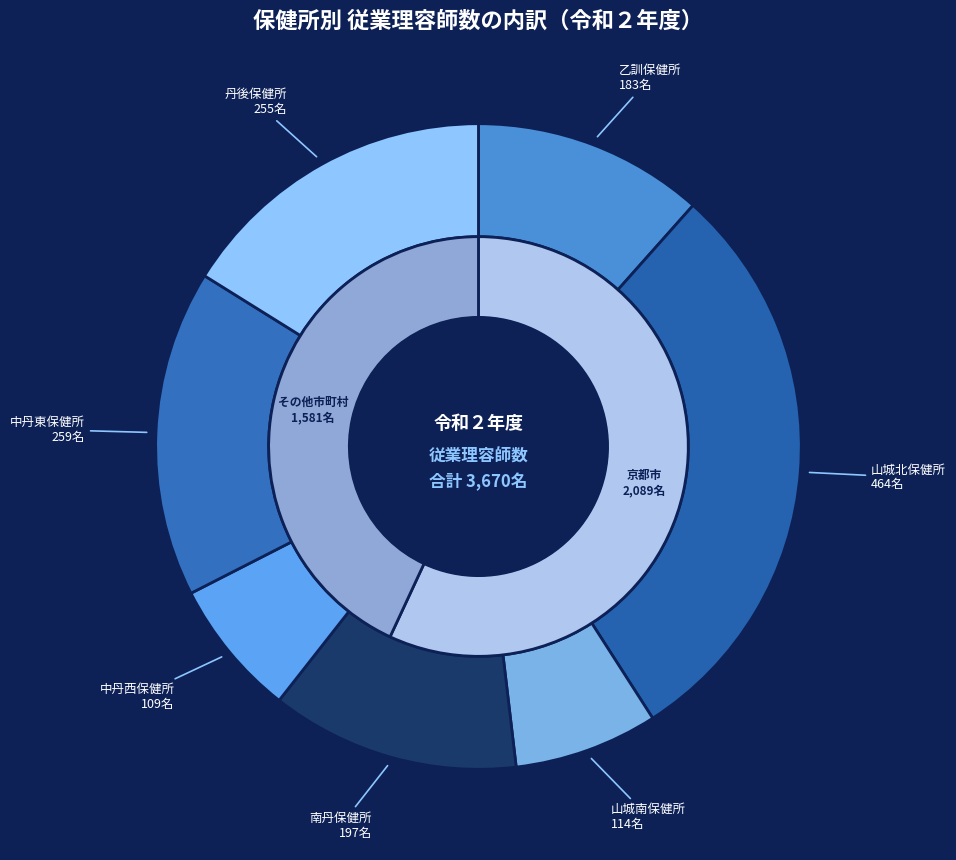

What is the change in value from 乙訓保健所 to 中丹西保健所?

-74